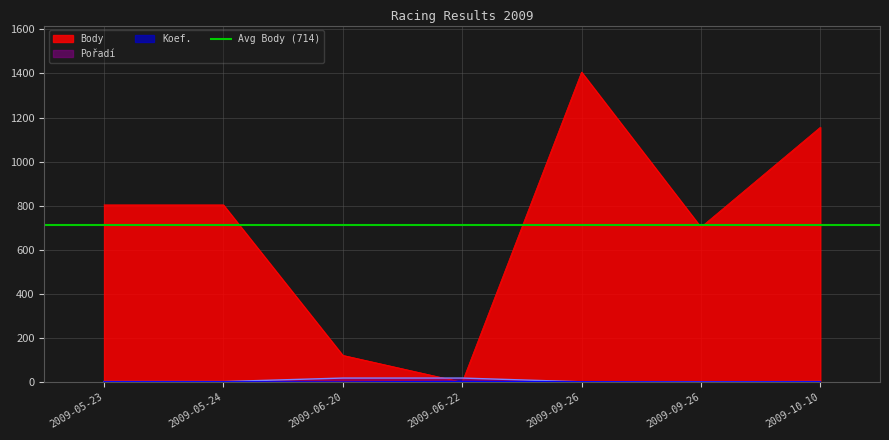

What is the highest value of the Body series?

1406